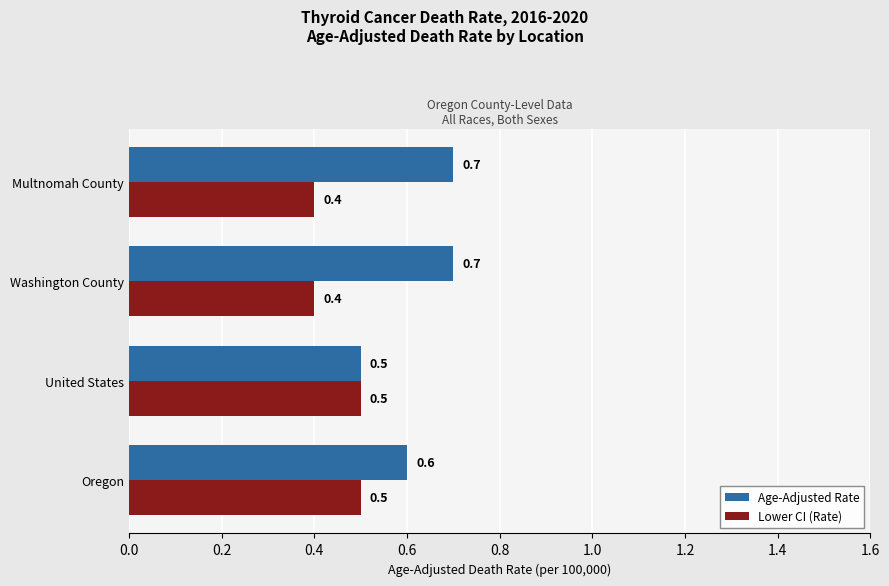

What is the sum of all Lower CI (Rate) values?

1.8